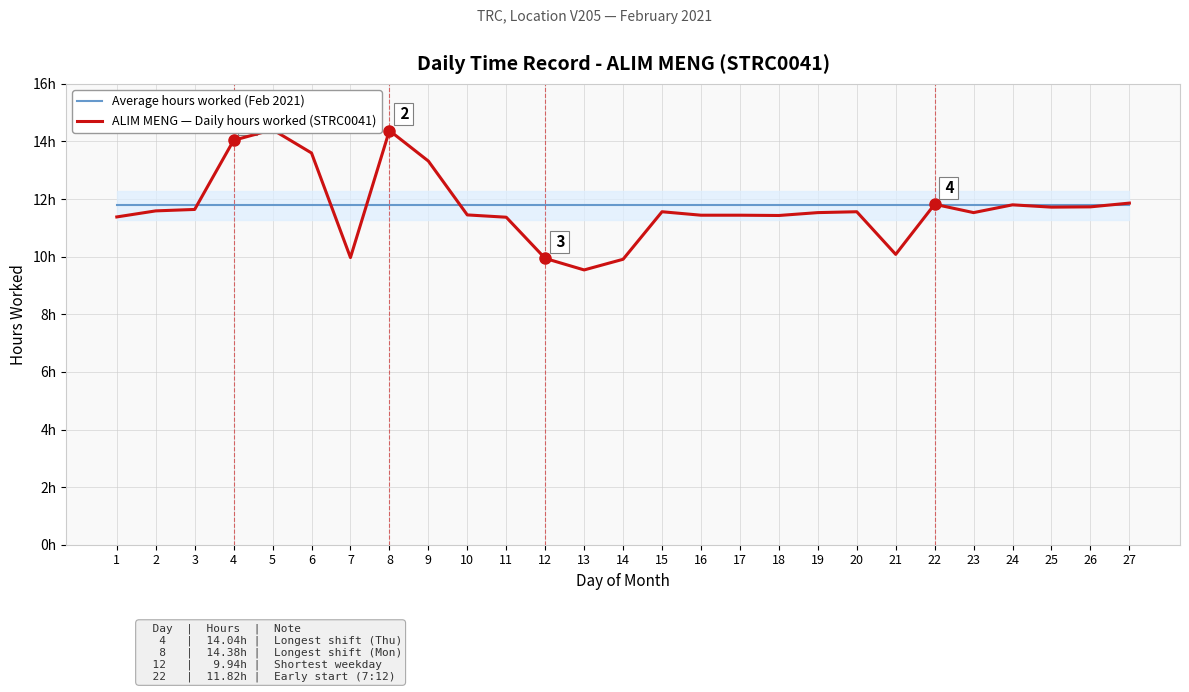

Which series ends up on top after the final intersection of Average hours worked (Feb 2021) and ALIM MENG — Daily hours worked (STRC0041)?

ALIM MENG — Daily hours worked (STRC0041)